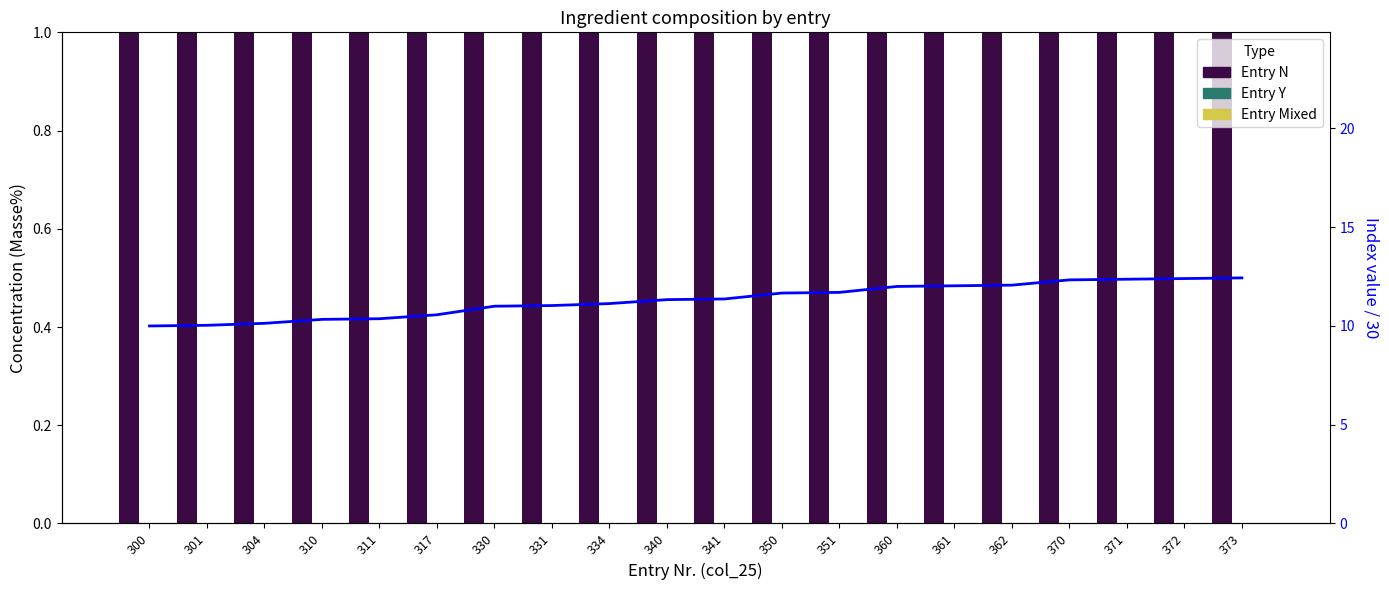

Which has a higher value, 300 or 360?

360